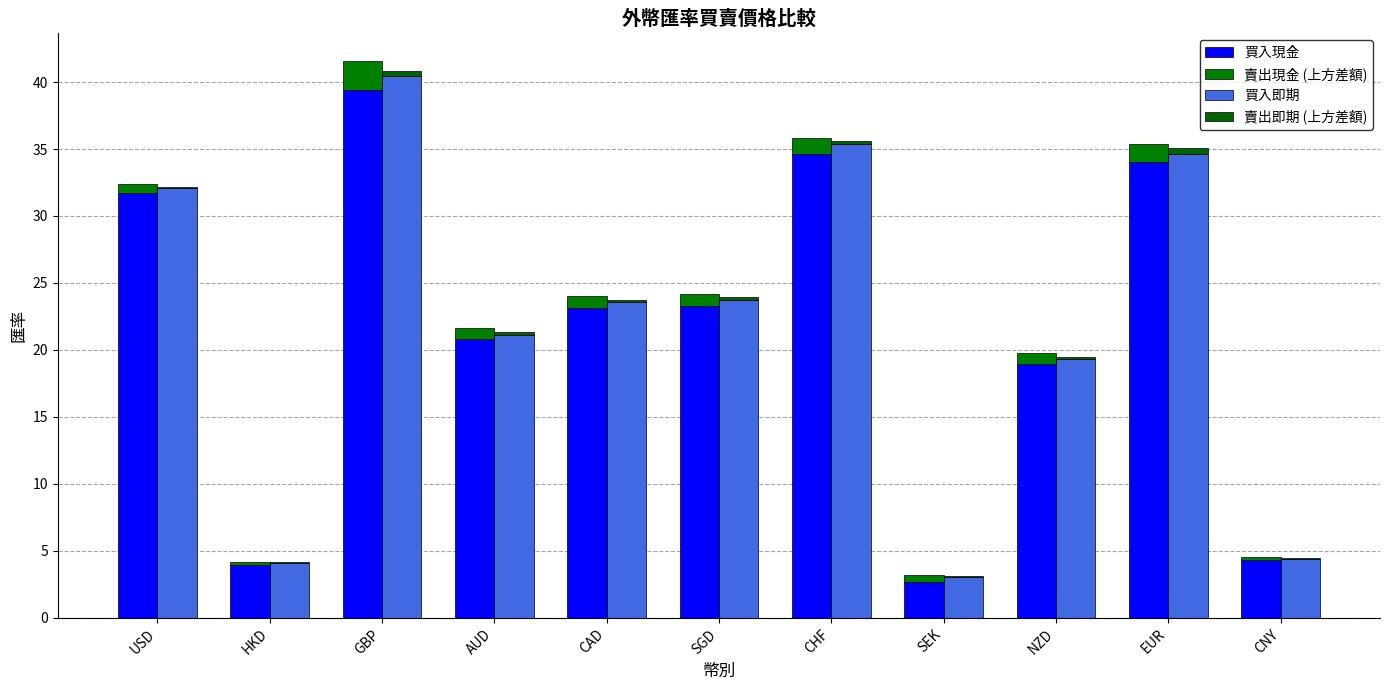

Which series has the widest spread of values?

買入即期